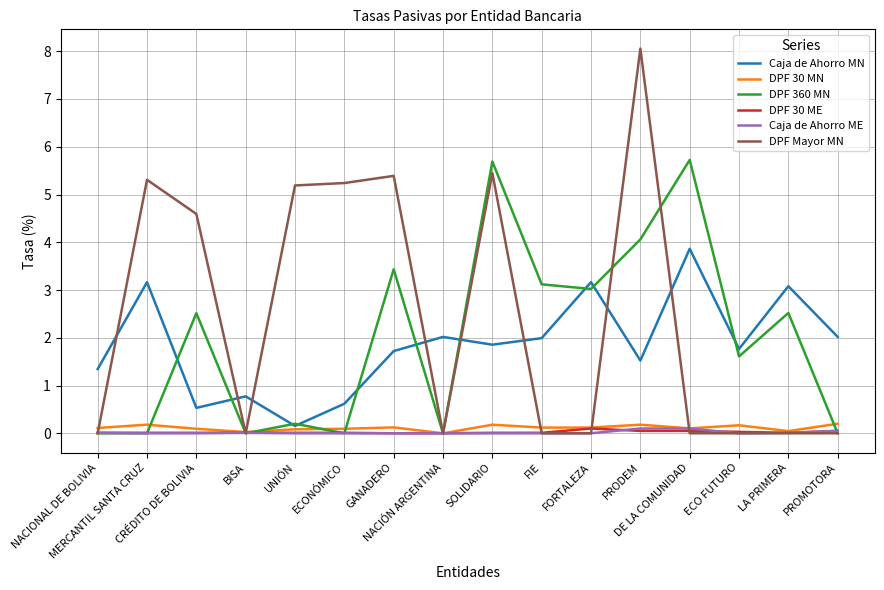

At how many categories does at least one series exceed 5?

7